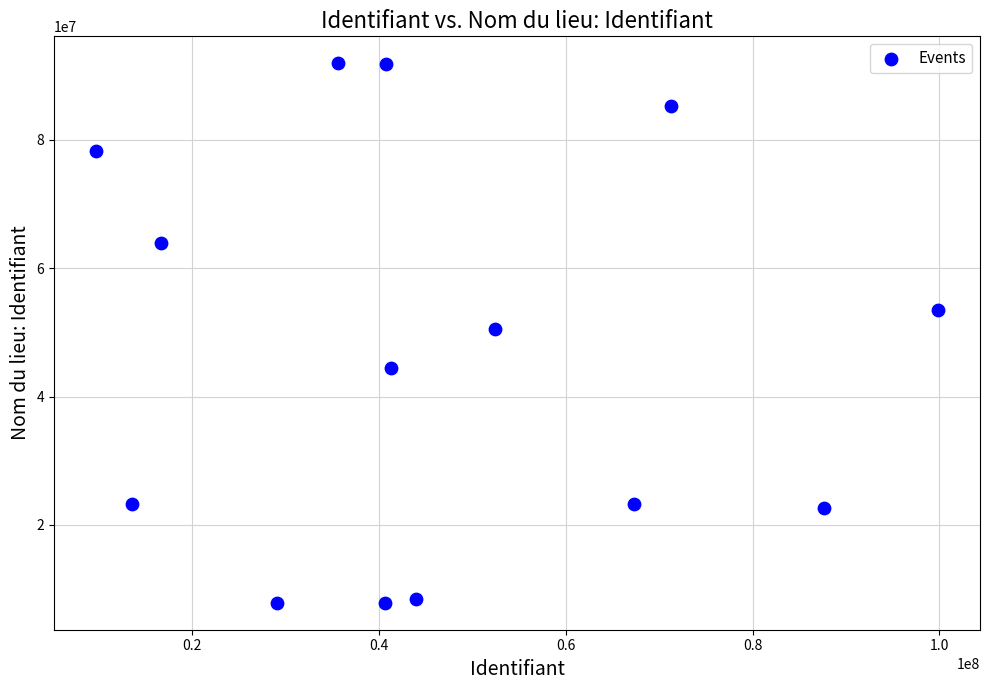

What is the range of Y values (max minus min)?

84110902